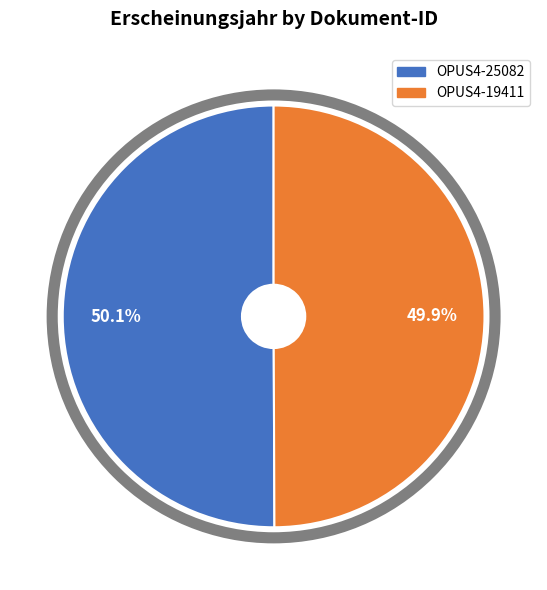

Count the number of slices in the pie.

2